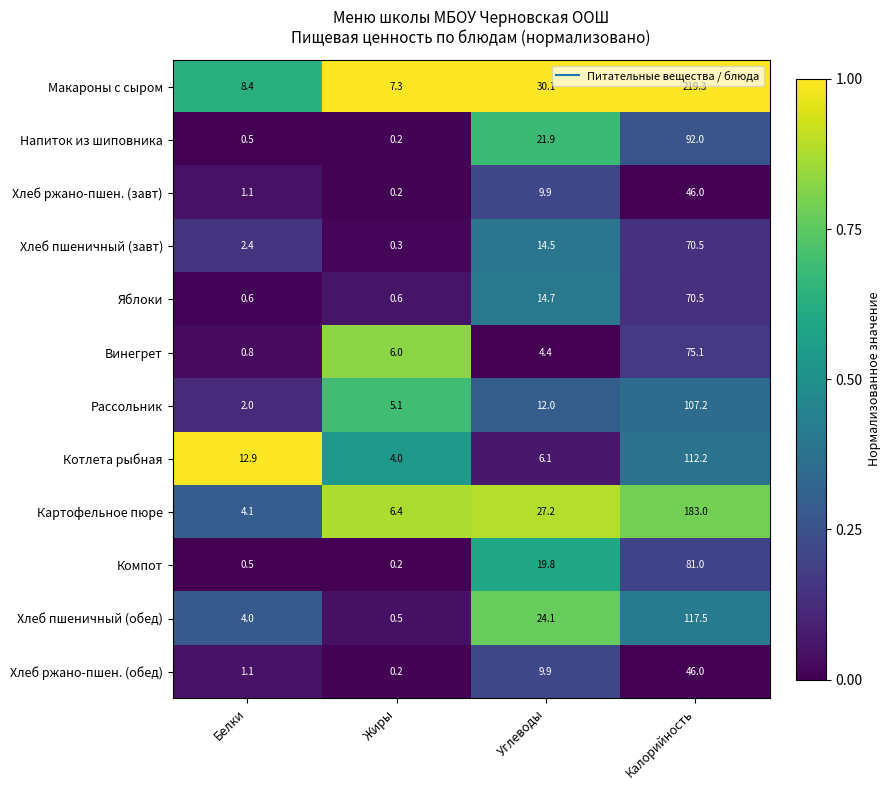

The Винегрет series shows 1.2 at Белки. True or false?

False